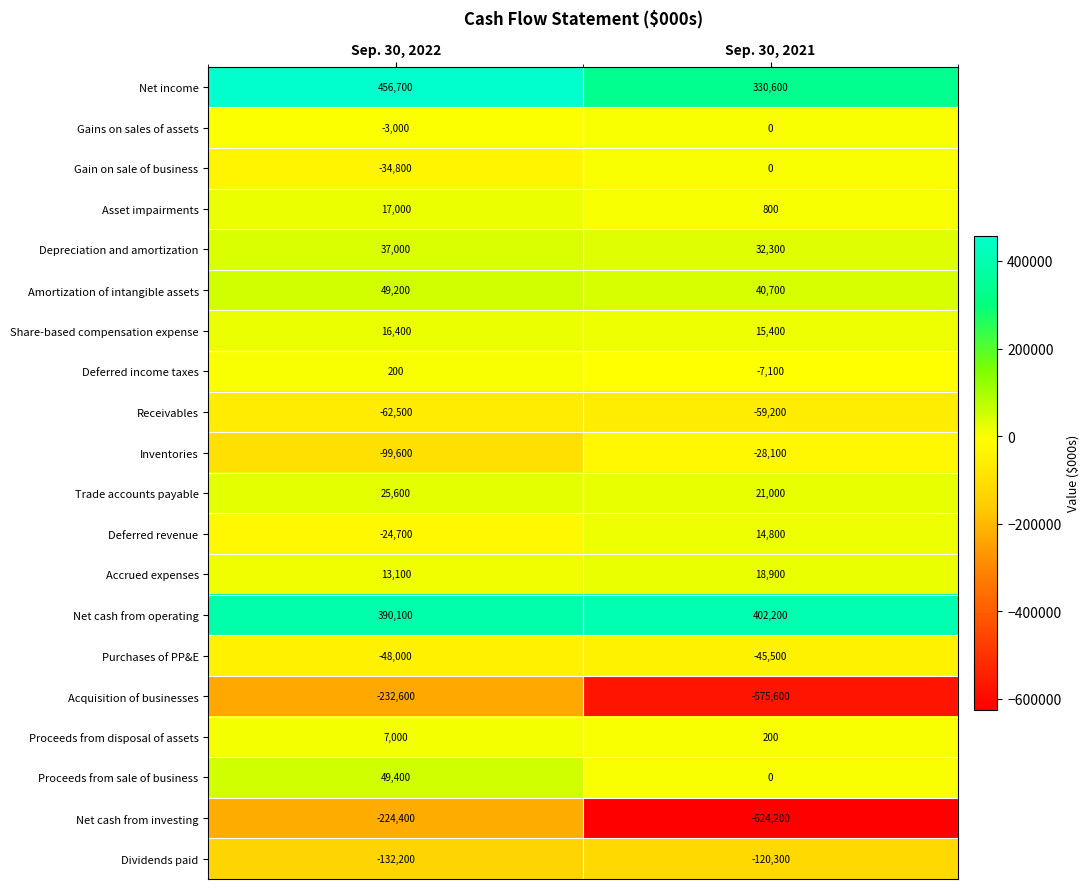

What is the difference between the maximum and minimum values in the Net cash from operating series?

12100